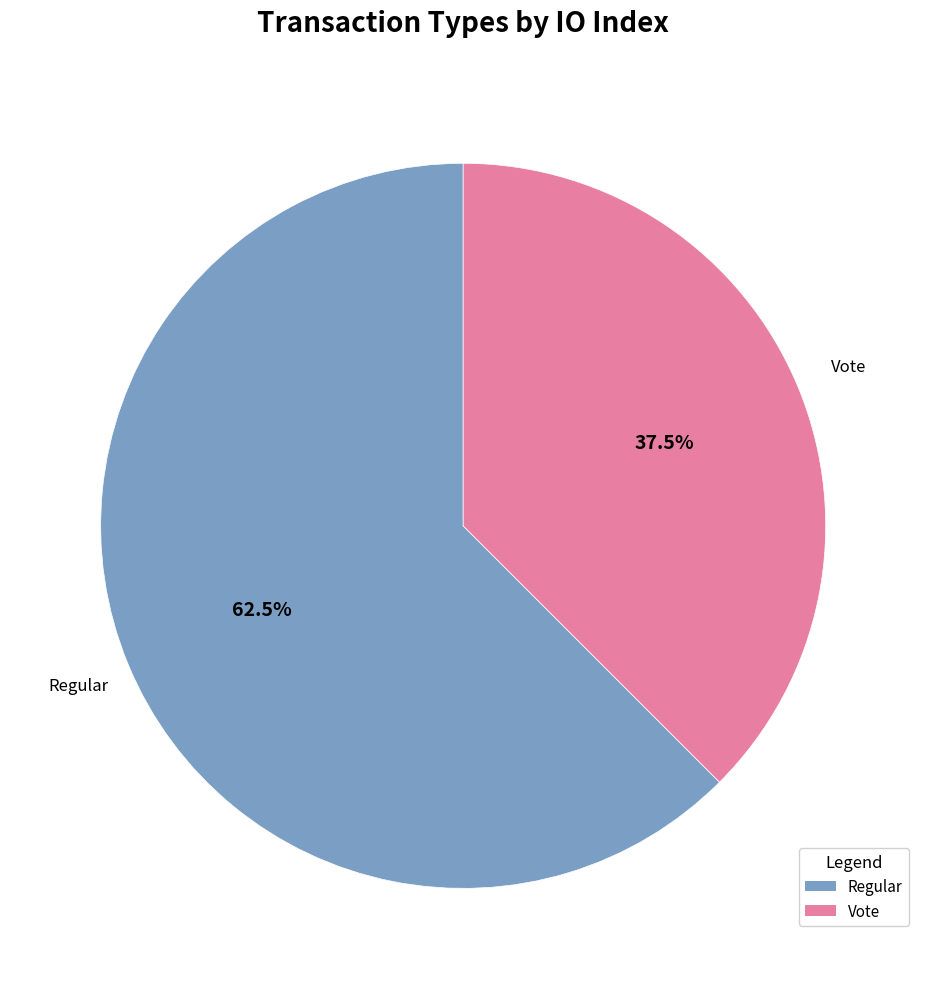

What percentage is NOT represented by Regular?

37.5%